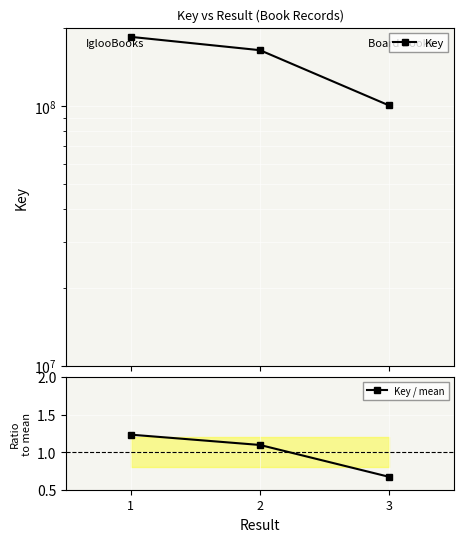

What is the value of the Key / mean point at the 1st from the left?

1.2